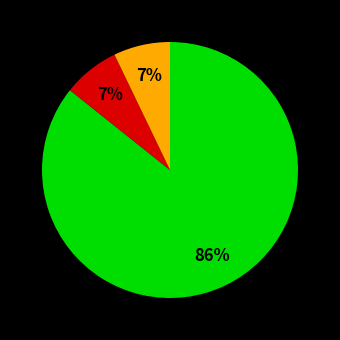

Count the number of slices in the pie.

3